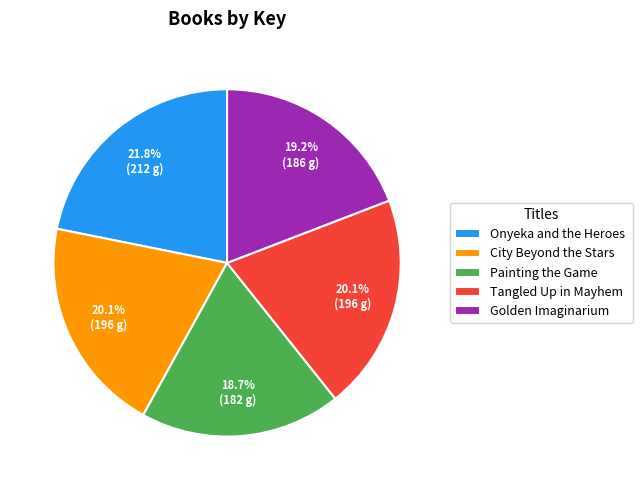

Does any single category account for the majority?

No